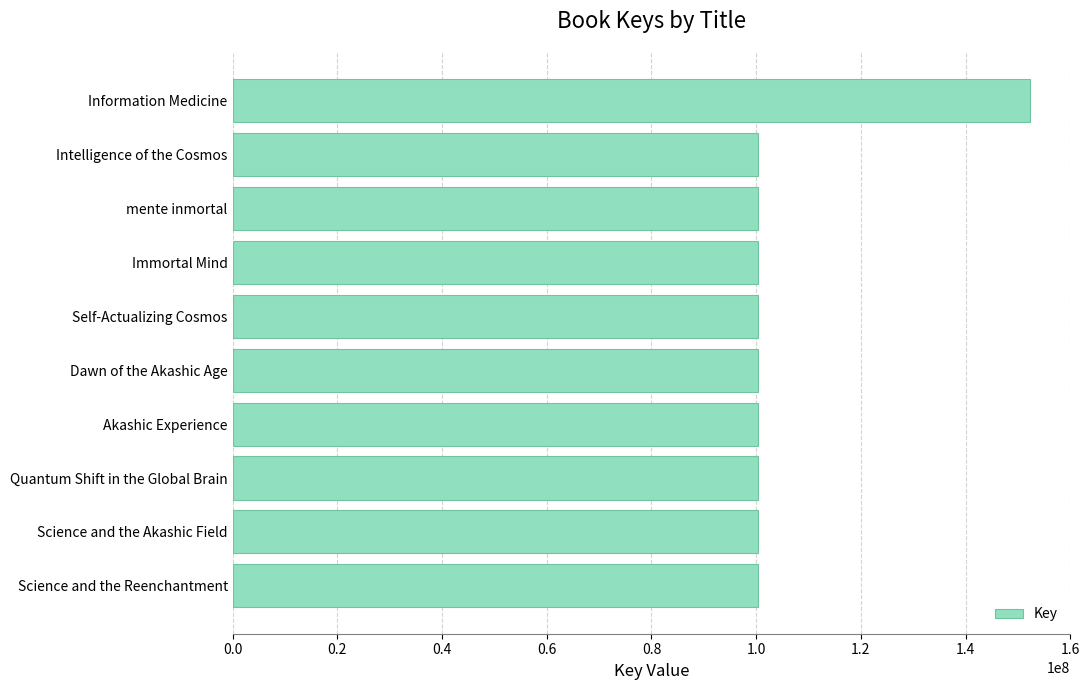

What is the label of the 5th bar from the bottom?

Dawn of the Akashic Age